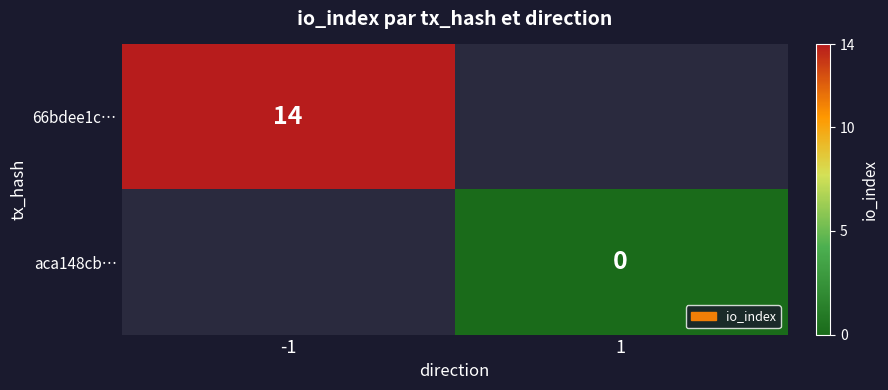

Is it true that 66bdee1c… equals 7 at -1?

False